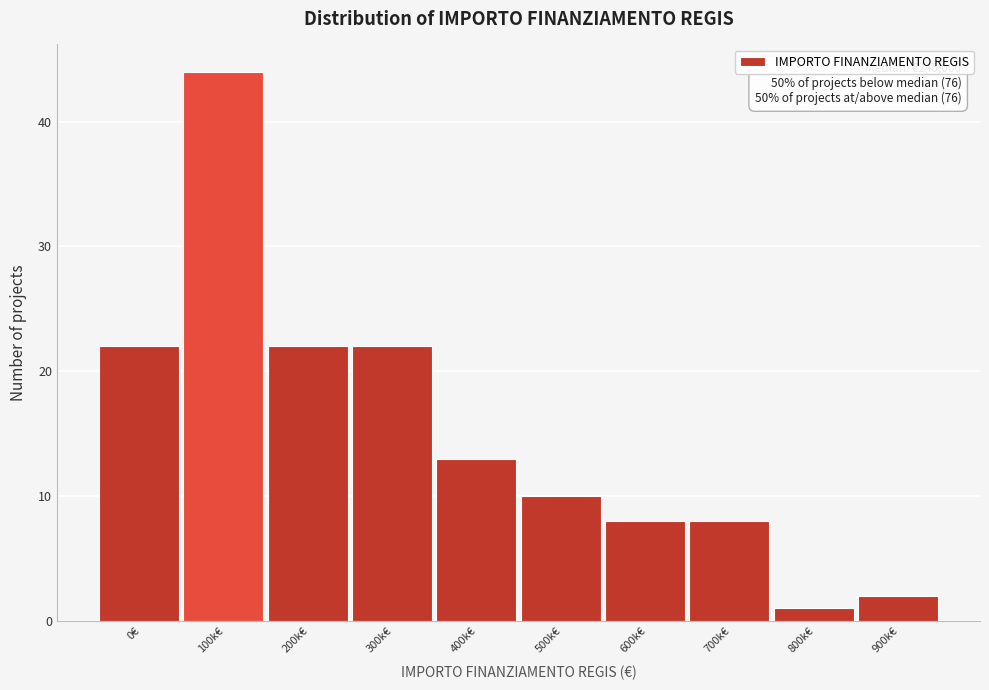

Reading left to right, transcribe all the data shown in this chart.

22	44	22	22	13	10	8	8	1	2